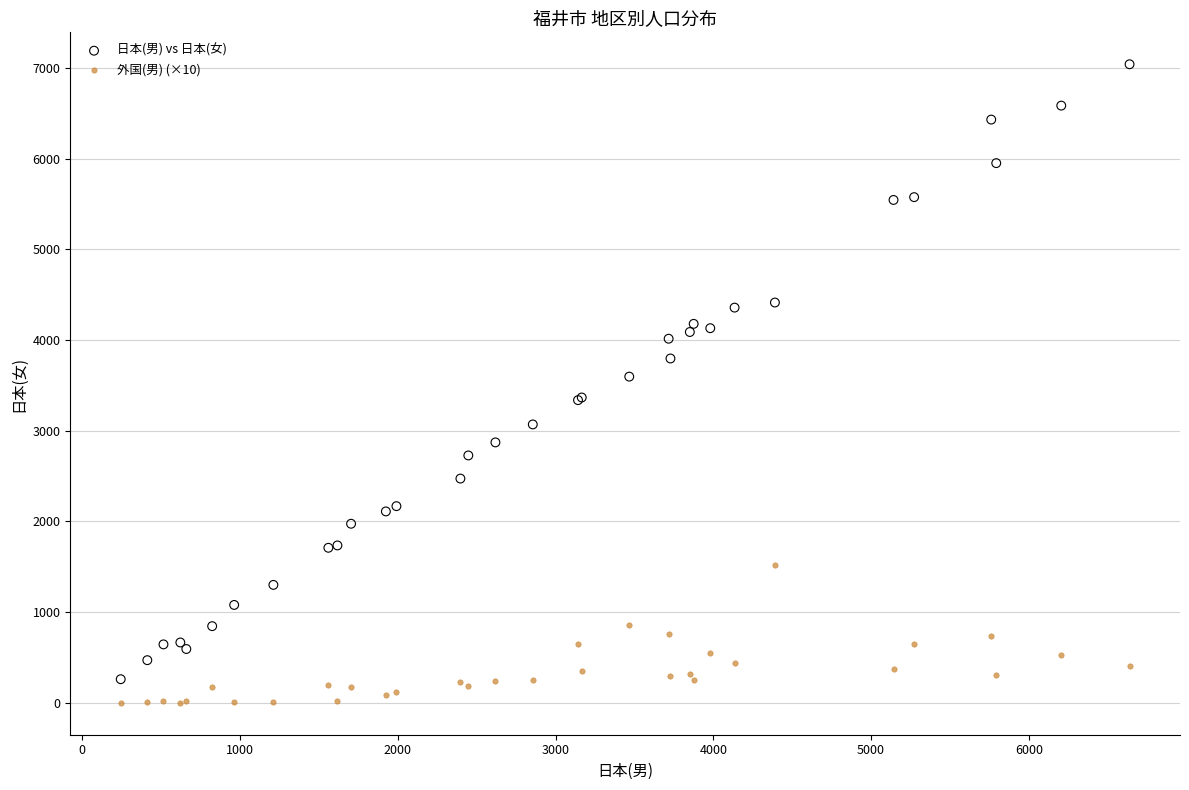

Which series has the largest Y range (max minus min)?

日本(男) vs 日本(女)